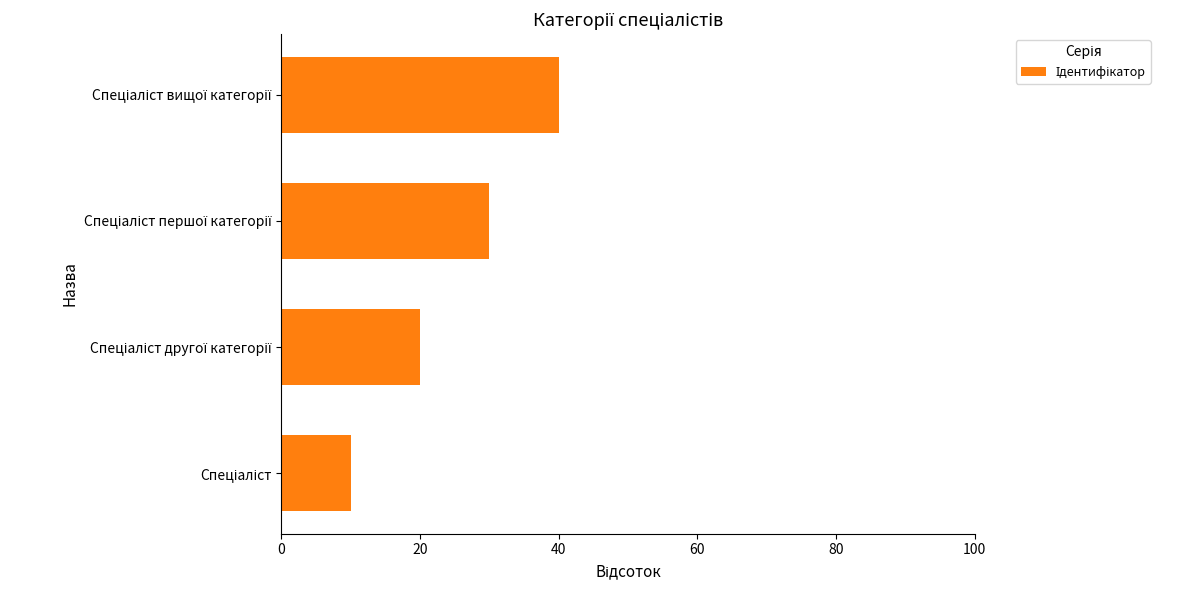

What is the sum of all values?

100